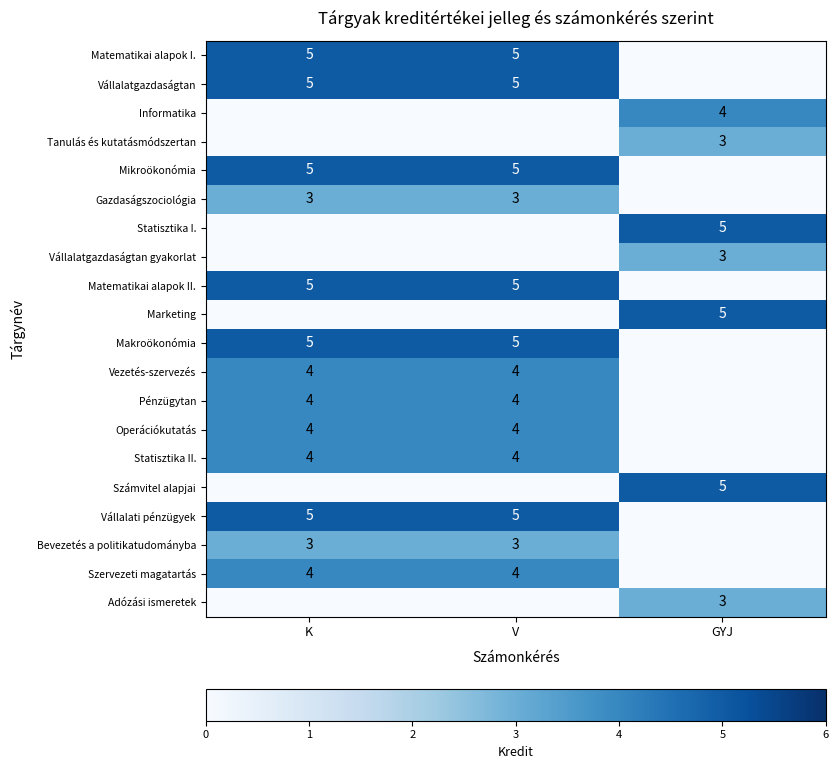

True or false: Statisztika II. has a value of 4 at K.

True